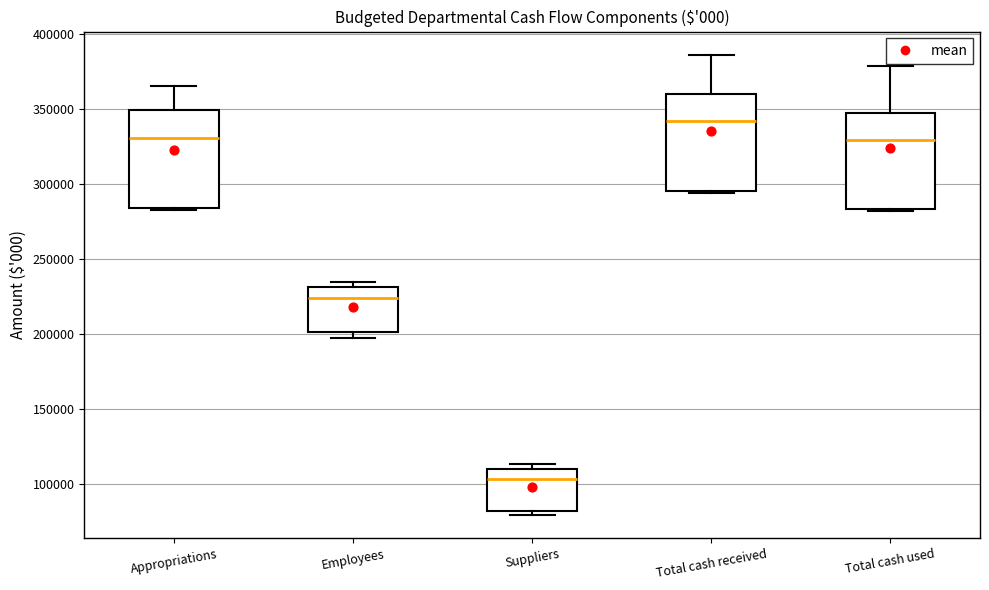

Reading left to right, transcribe this box plot: for each box, give where its median line is, the range the box spans, and where its two whiskers end, as read against the y-axis. The values are not printed on the chart, so give them approximately, as read against the axis.

Appropriations: median 330000, box 285000 to 350000, whiskers 285000 to 365000
Employees: median 225000, box 200000 to 230000, whiskers 200000 (just below the box's lower edge) to 235000
Suppliers: median 105000, box 80000 to 110000, whiskers 80000 (just below the box's lower edge) to 115000
Total cash received: median 340000, box 295000 to 360000, whiskers 295000 to 385000
Total cash used: median 330000, box 285000 to 350000, whiskers 280000 to 380000